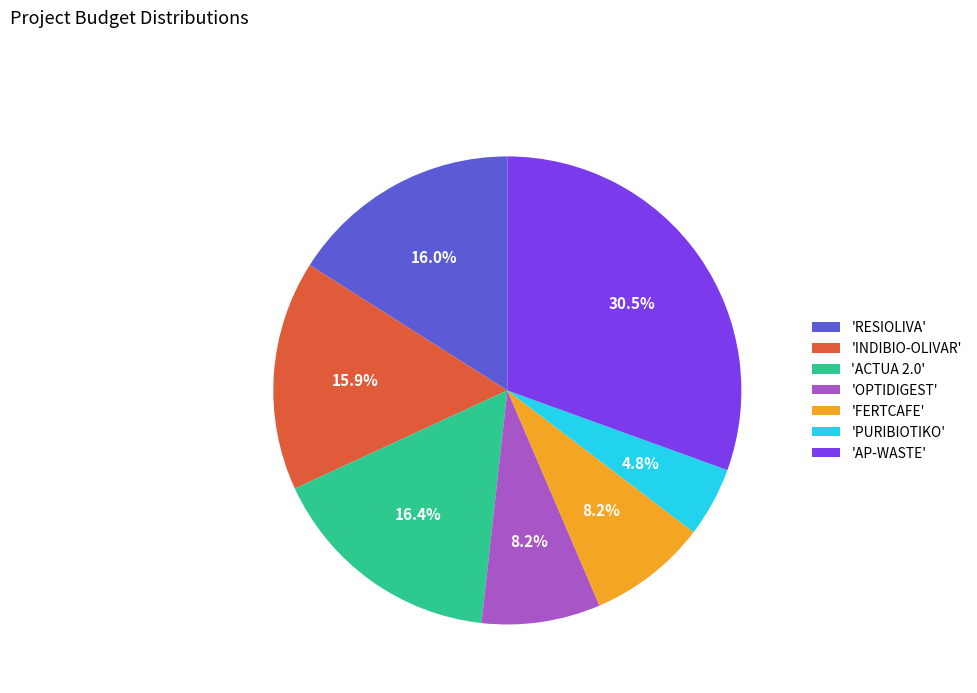

What is the total percentage of 'PURIBIOTIKO' and 'INDIBIO-OLIVAR'?

20.7%